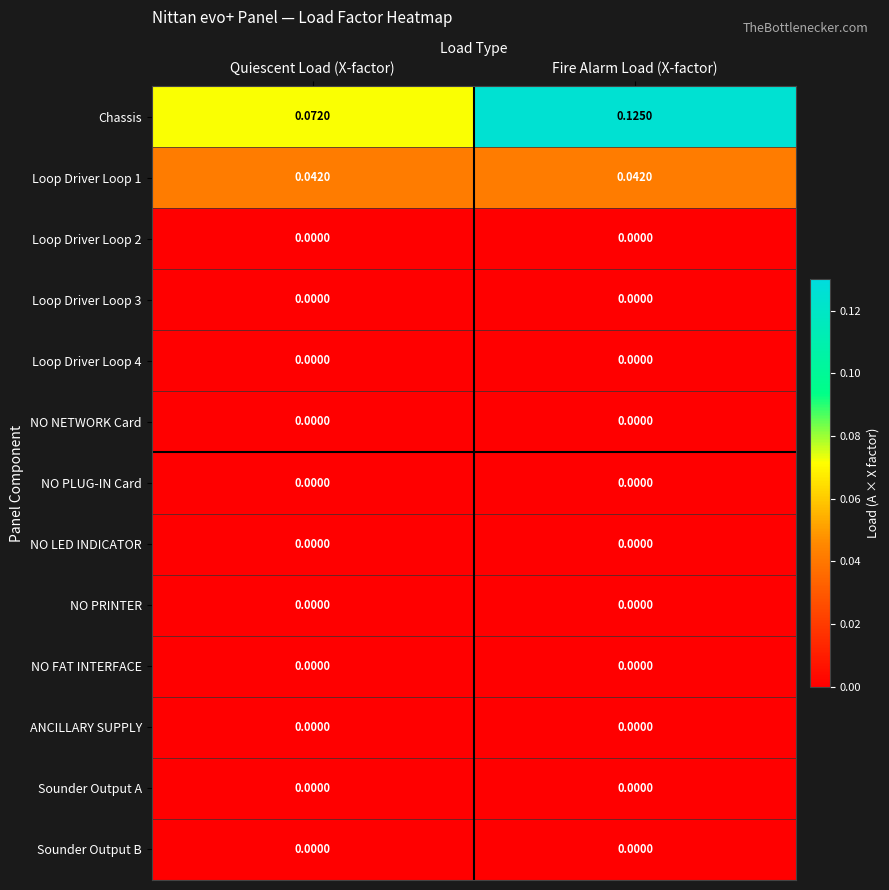

Which series has the largest range (max minus min)?

Chassis